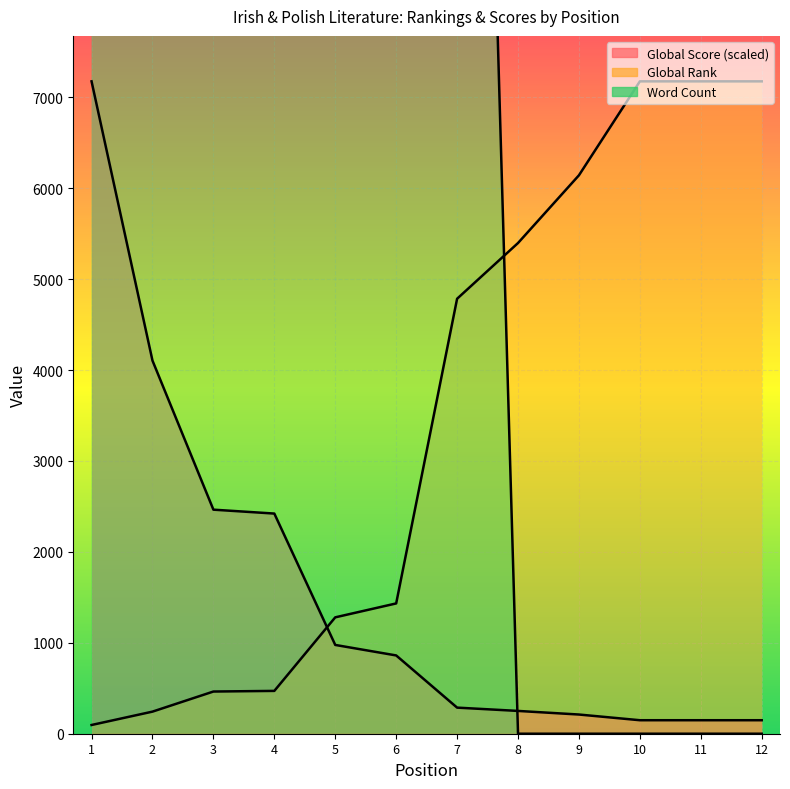

At which category is the sum across all series the highest?

2